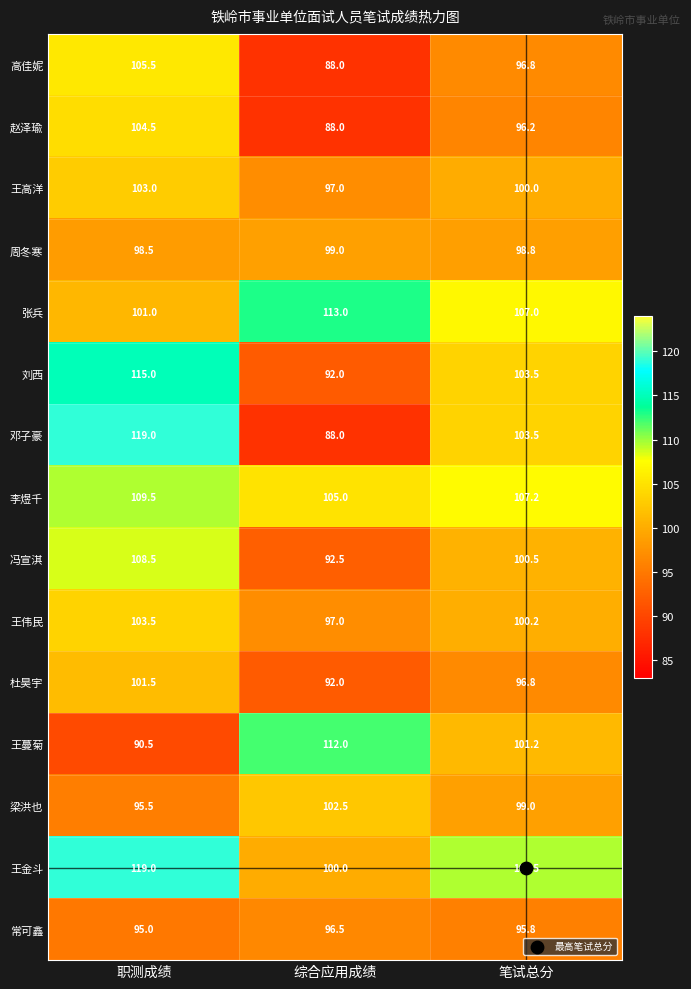

What is the total value across all series at 职测成绩?

1569.5